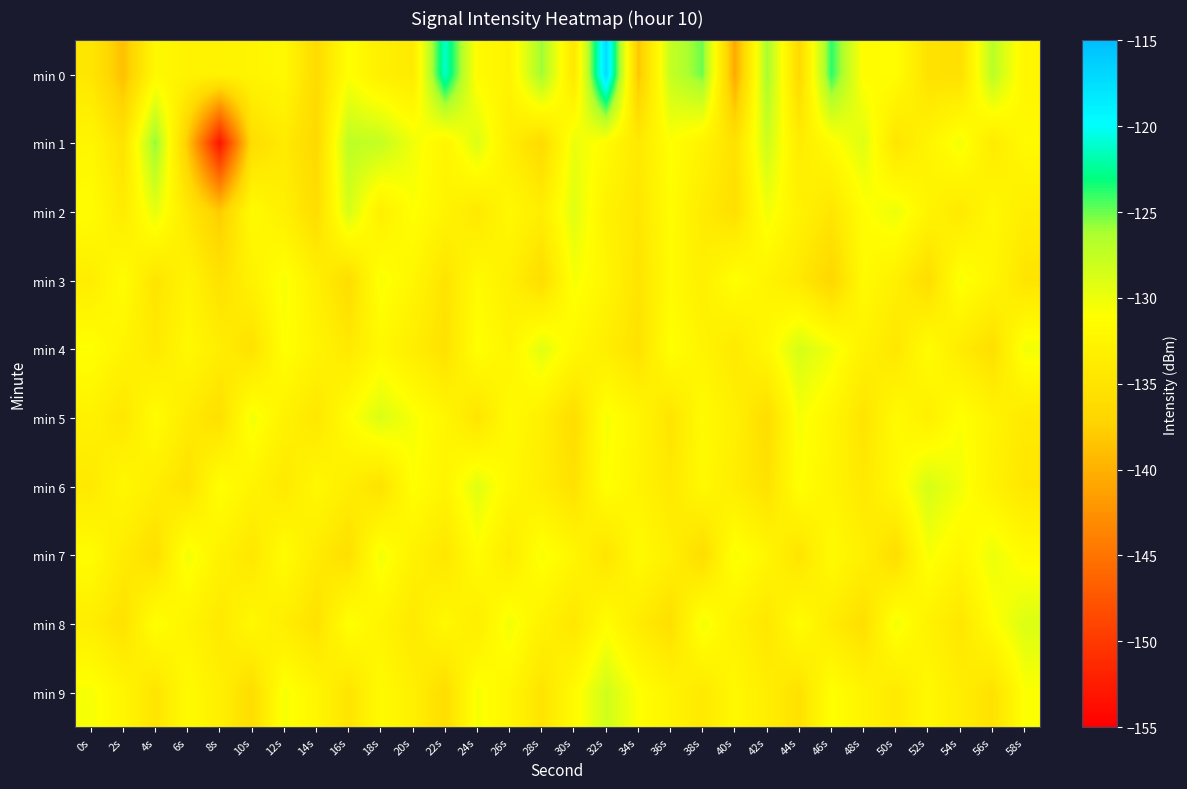

What is the spread (max minus min) of values at 20s?

4.1